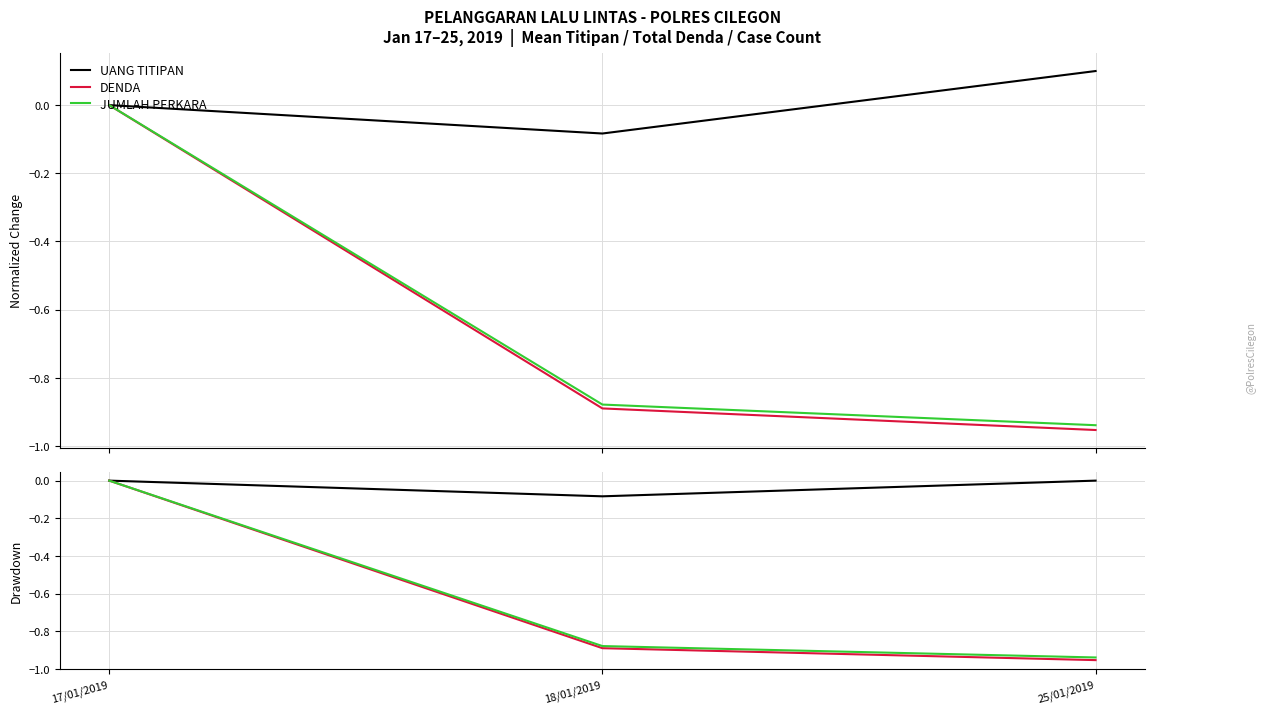

How many DENDA values are between 0 and 1?

1